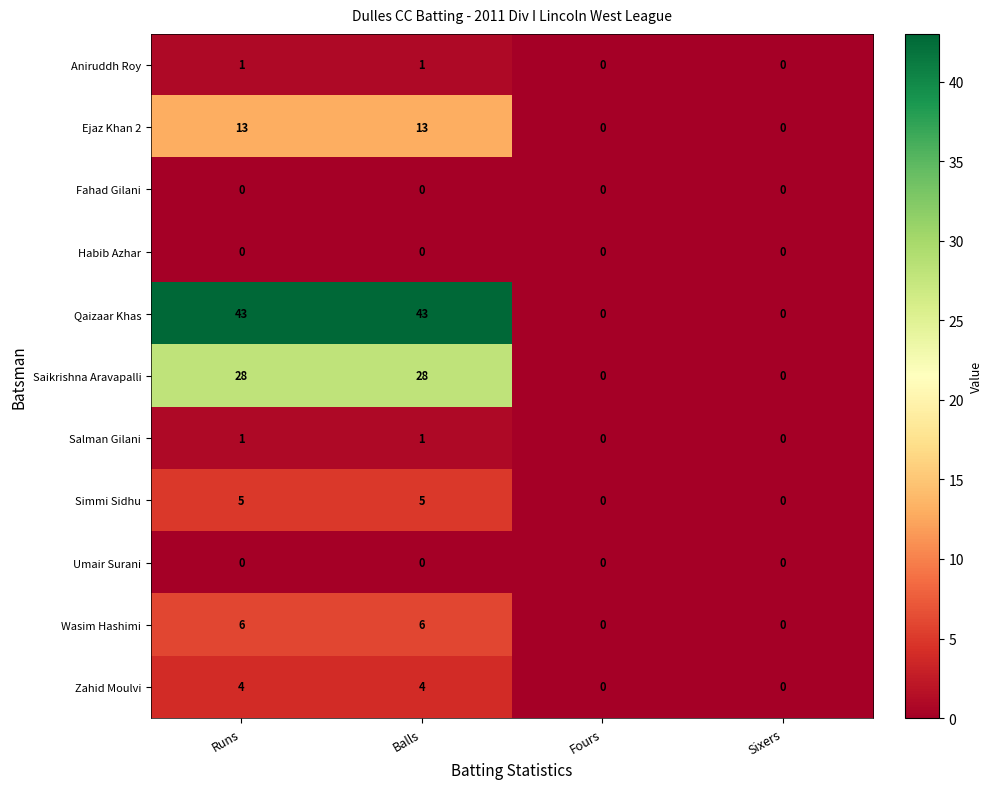

Which series has the largest total across all categories?

Qaizaar Khas